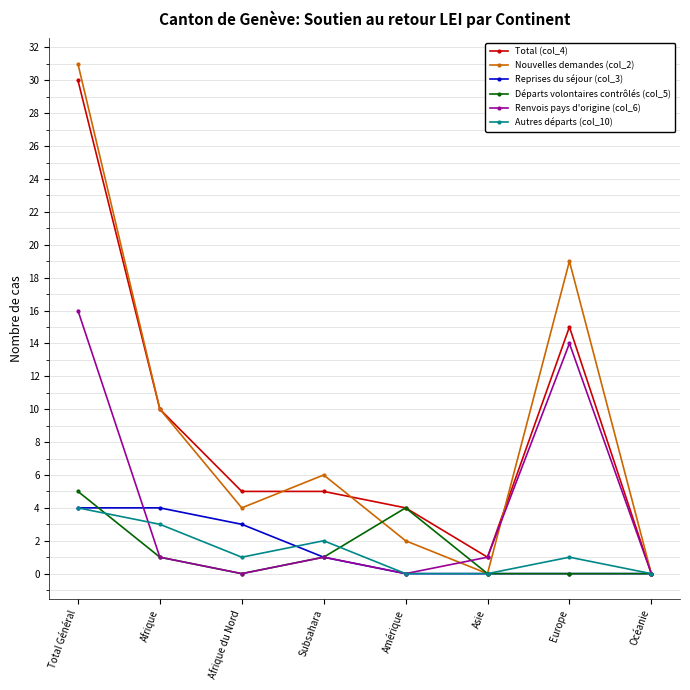

What is the total value across all series at Europe?

49